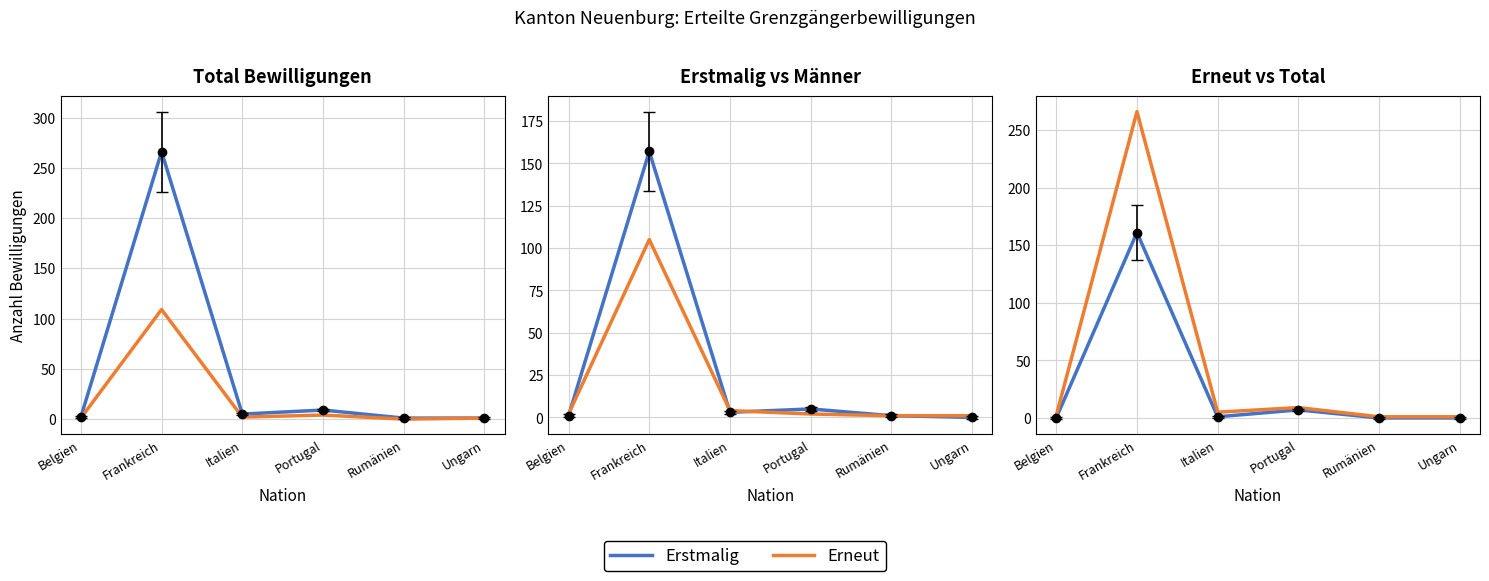

Which series changed the most between Belgien and Italien?

Total